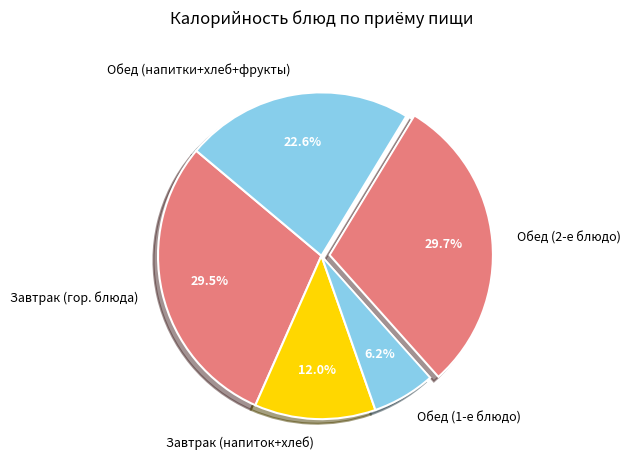

Which has a higher value, Обед (1-е блюдо) or Завтрак (гор. блюда)?

Завтрак (гор. блюда)